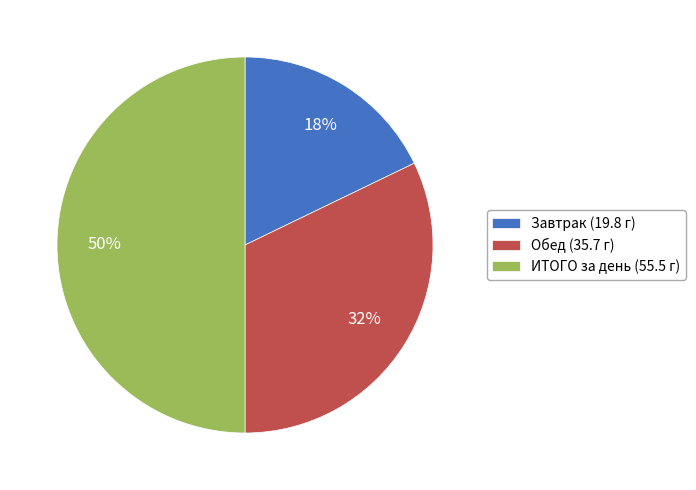

To the nearest percent, what portion does ИТОГО за день represent?

50%